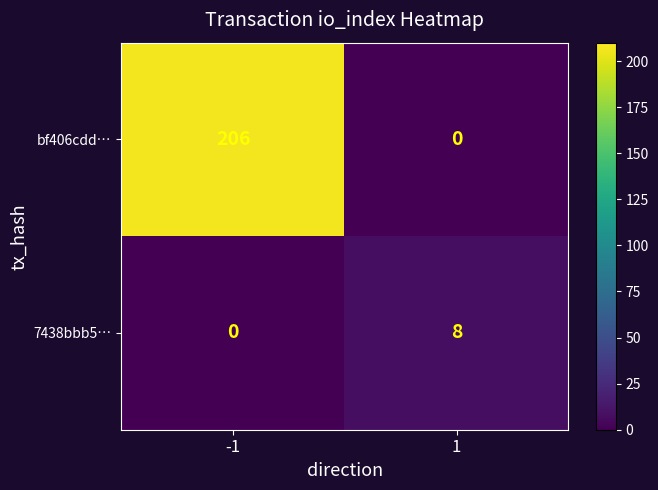

The bf406cdd… series shows 206 at -1. True or false?

True